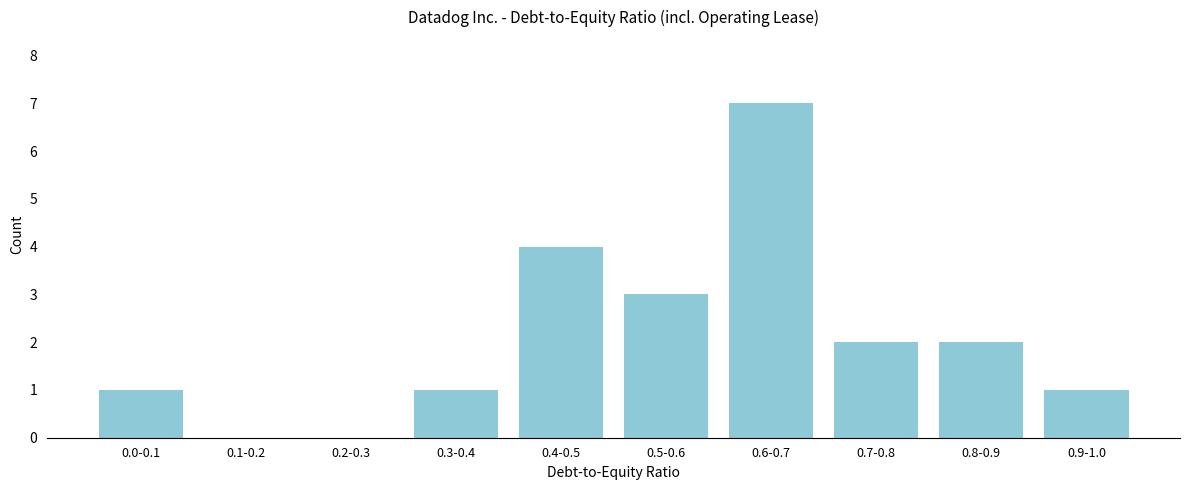

Reading right to left, transcribe all the data shown in this chart.

0.9-1.0=1	0.8-0.9=2	0.7-0.8=2	0.6-0.7=7	0.5-0.6=3	0.4-0.5=4	0.3-0.4=1	0.2-0.3=0	0.1-0.2=0	0.0-0.1=1